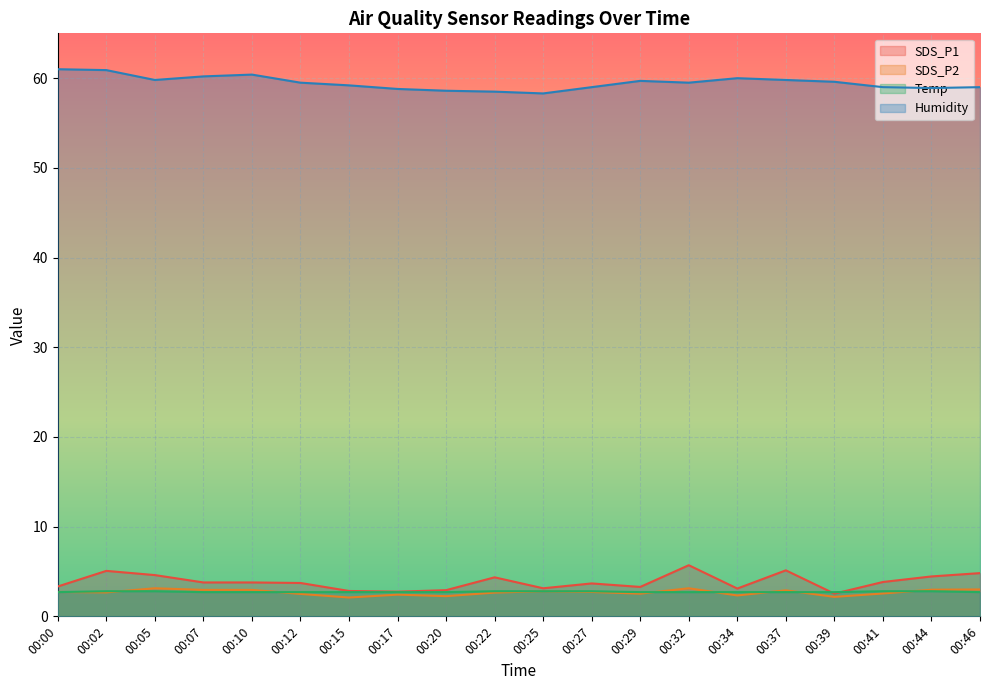

Which label corresponds to the smallest value in the chart?

00:15